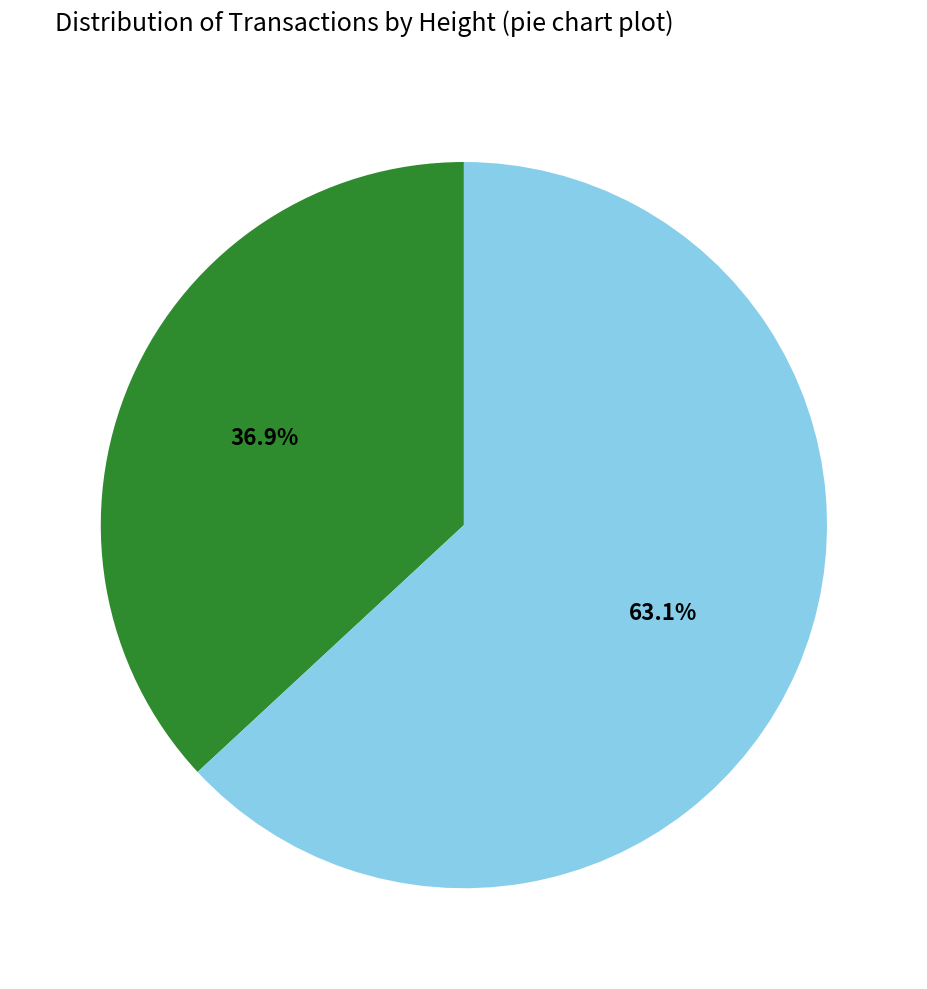

Is there a majority slice in this chart?

Yes